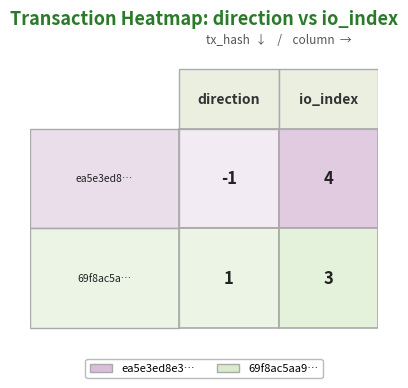

The ea5e3ed8e33ccca61a9a8628f43d745a4232c47 series shows 4 at 1. True or false?

True